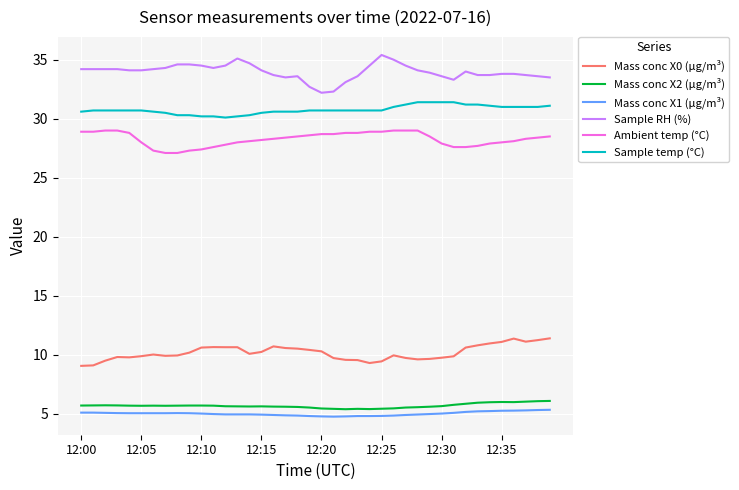

List the series in order of their peak value, highest first.

Sample RH (%), Sample temp (°C), Ambient temp (°C), Mass conc X0 (μg/m³), Mass conc X2 (μg/m³), Mass conc X1 (μg/m³)